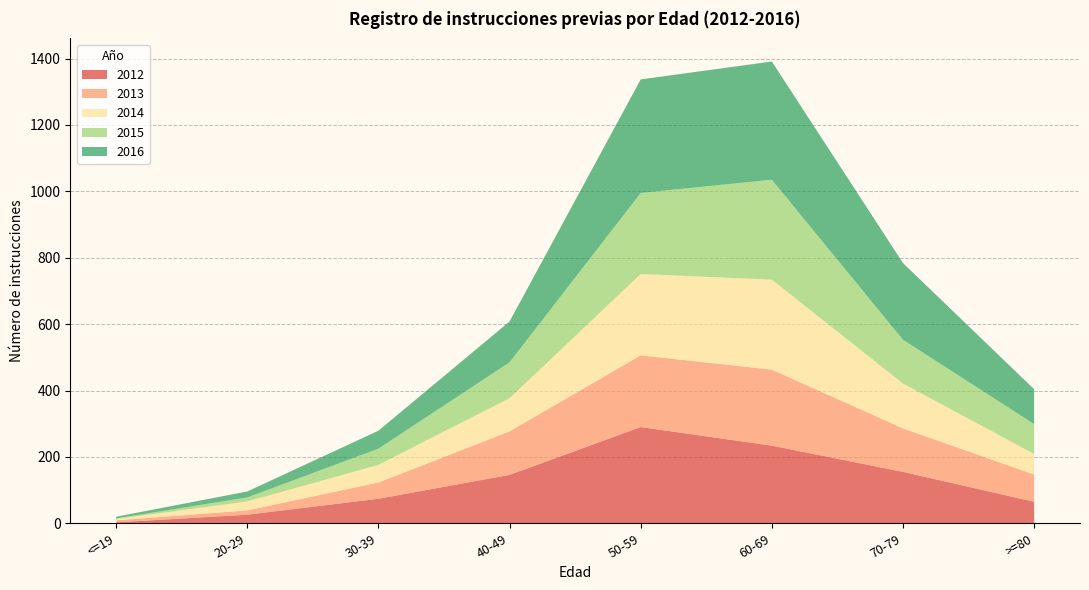

Reading left to right, list all the values displayed in this chart.

2013: <=19=6	20-29=13	30-39=49	40-49=131	50-59=216	60-69=229	70-79=131	>=80=82
2014: <=19=4	20-29=27	30-39=53	40-49=100	50-59=245	60-69=271	70-79=135	>=80=62
2015: <=19=2	20-29=12	30-39=49	40-49=108	50-59=244	60-69=301	70-79=132	>=80=90
2016: <=19=5	20-29=18	30-39=54	40-49=123	50-59=342	60-69=356	70-79=231	>=80=105
2012: <=19=3	20-29=26	30-39=74	40-49=146	50-59=290	60-69=234	70-79=155	>=80=65